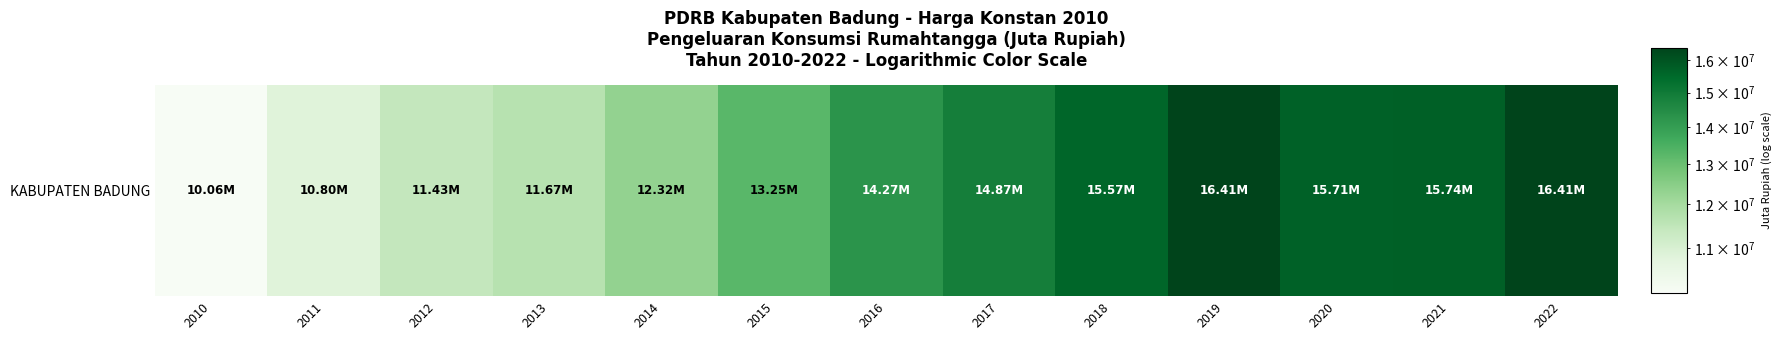

The value at 2013 is 11669447.5. True or false?

True